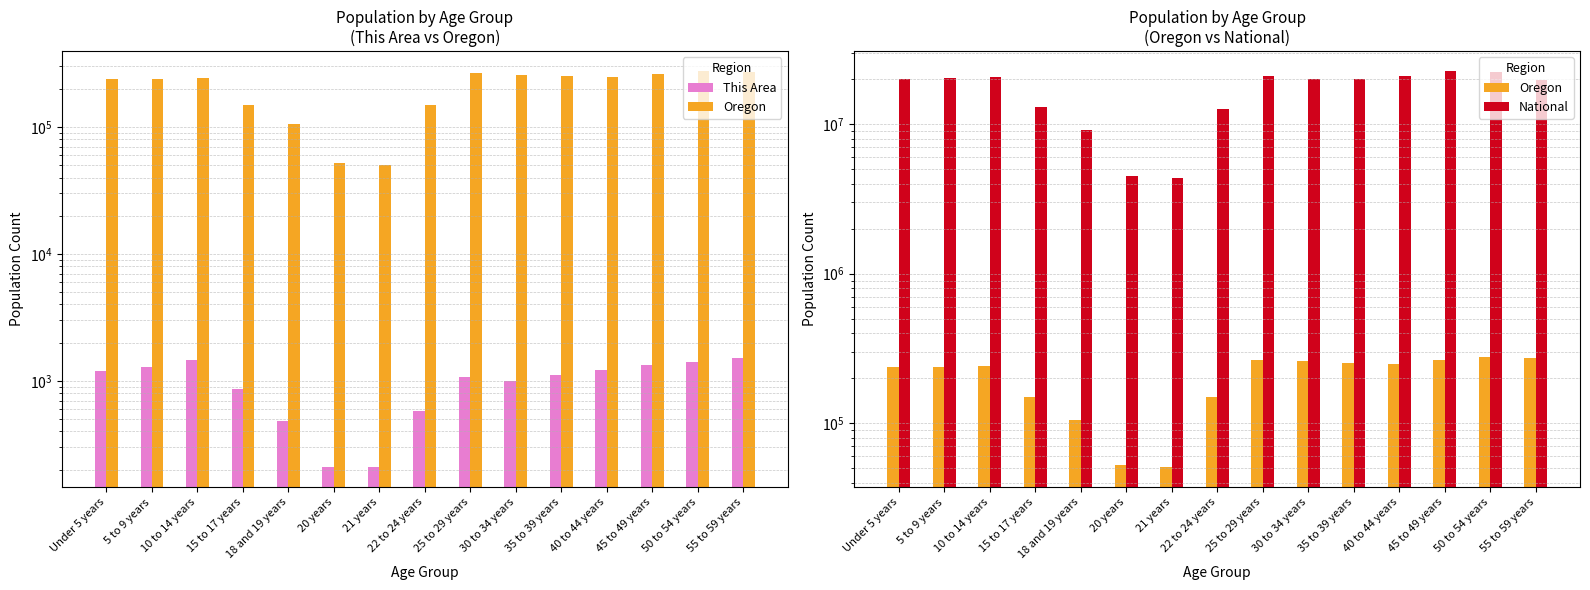

What are all the series names shown in the legend?

This Area, Oregon, National